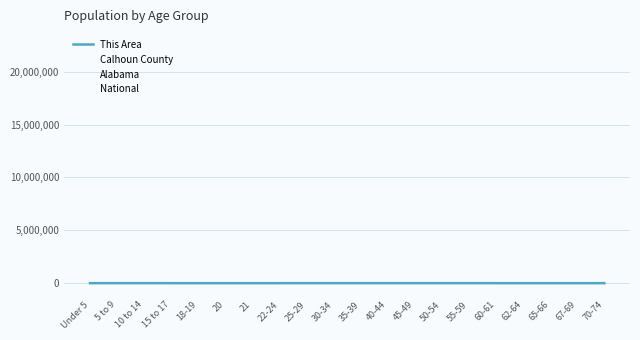

How many values in the This Area series are below 288?

10